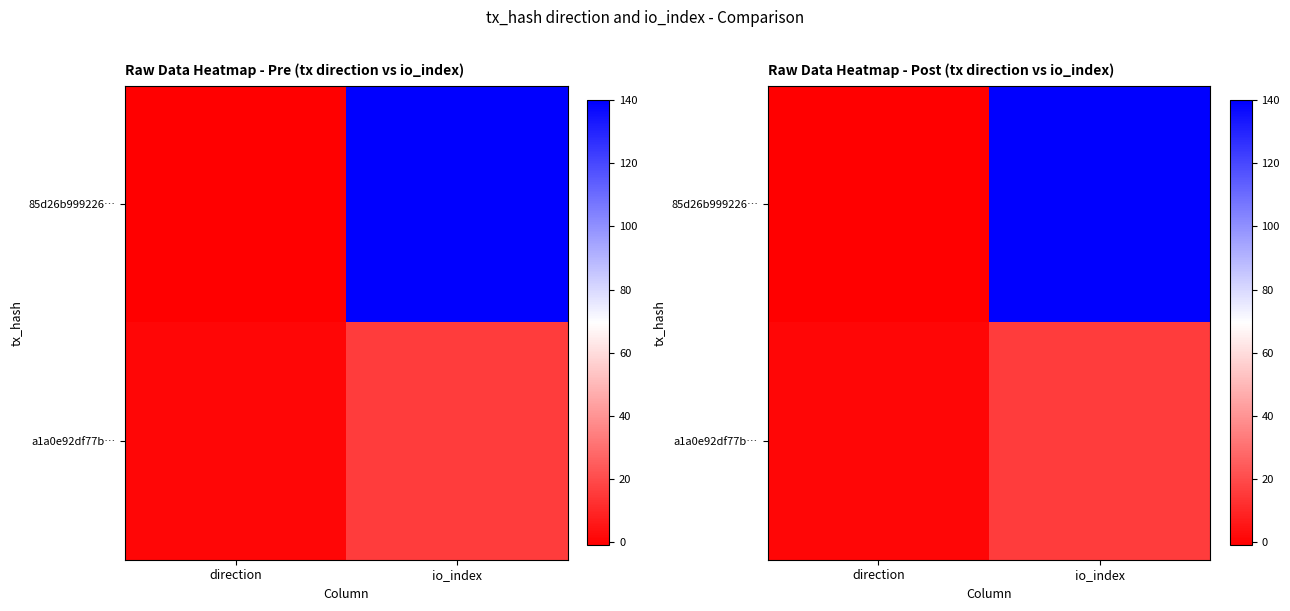

What is the sum of all a1a0e92df77b… values?

17